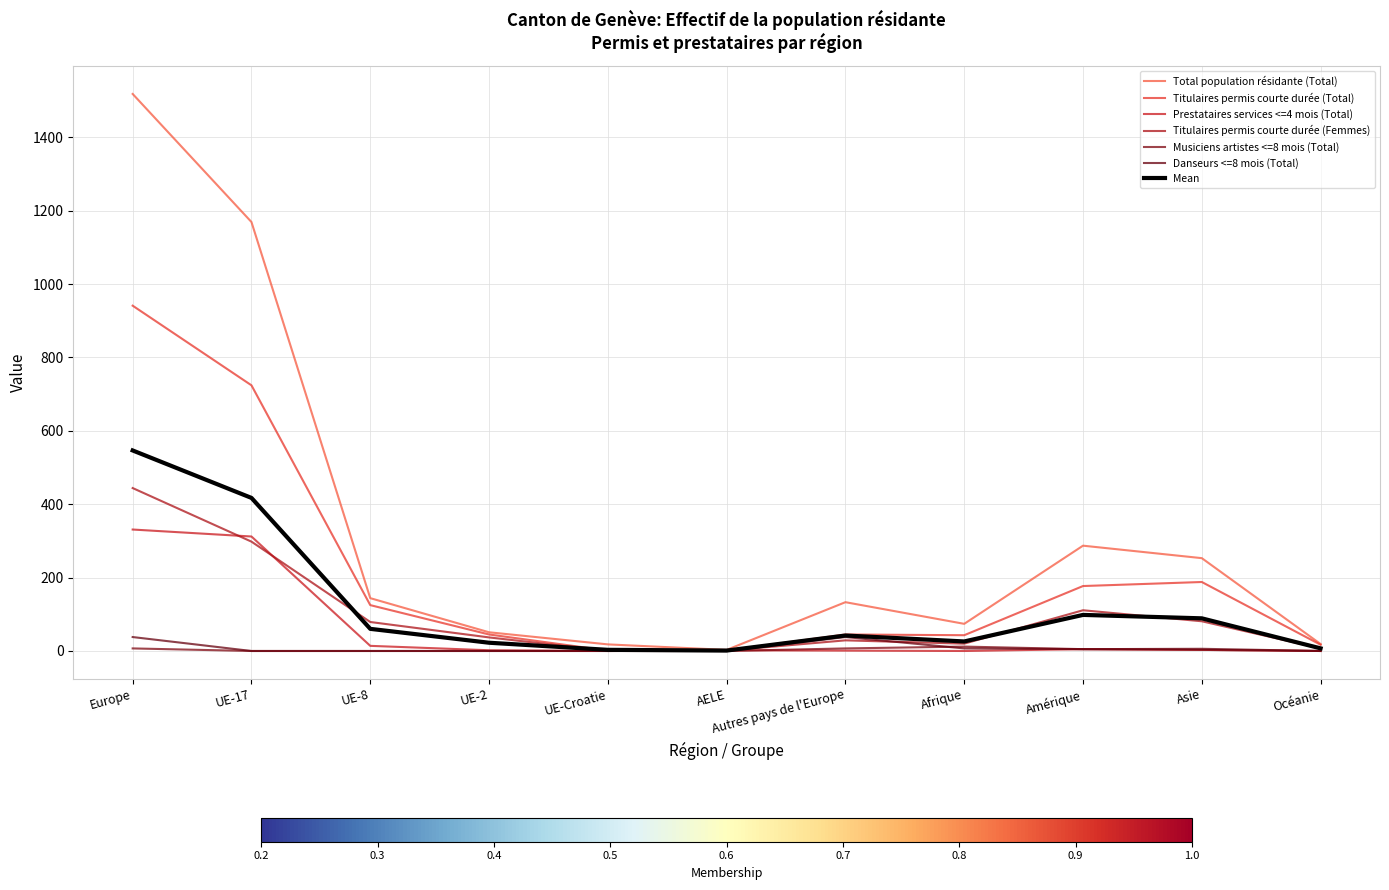

What is the value of the Total population résidante (Total) point at the 6th from the left?

3